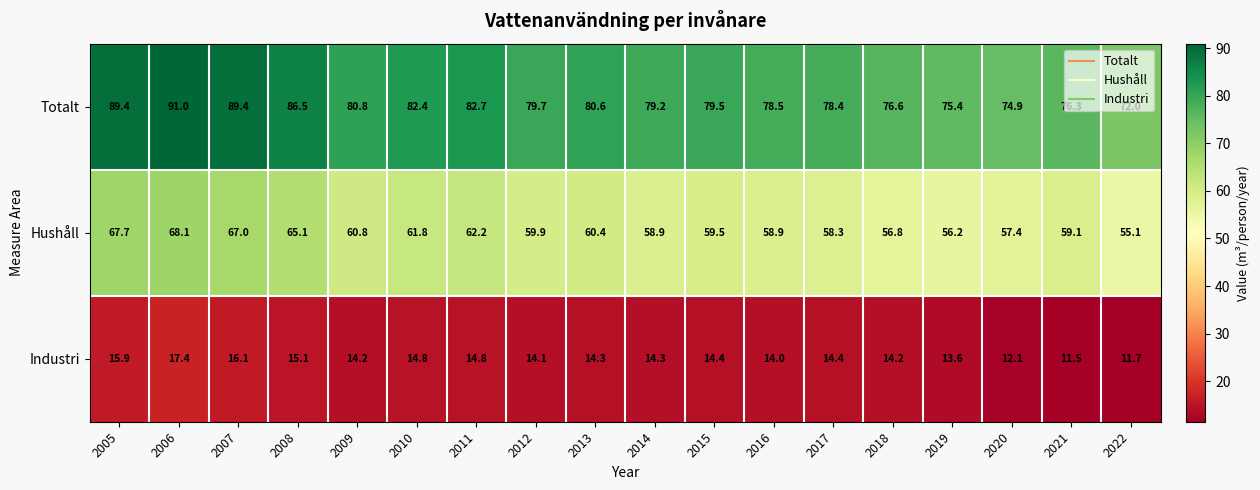

The value of Industri at 2016 is 14.0. True or false?

True